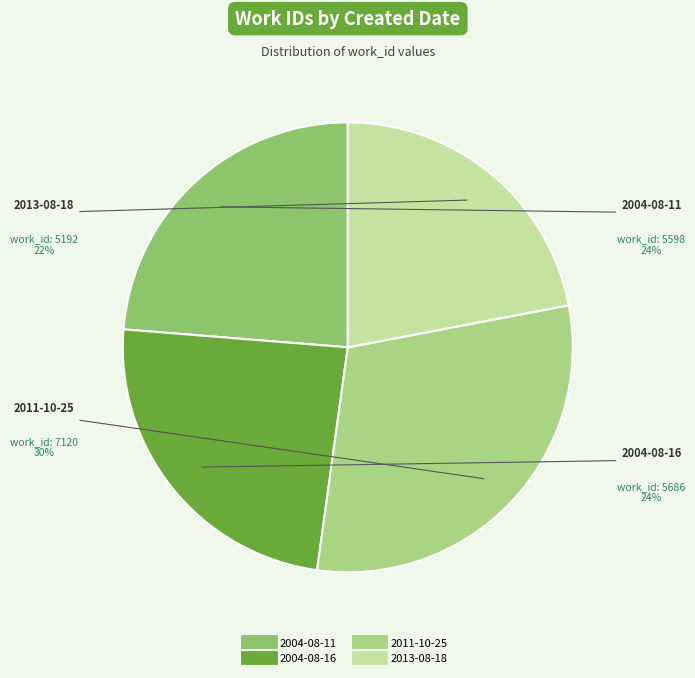

Approximately how many times larger is the value at 2004-08-11 compared to 2013-08-18?

1.1